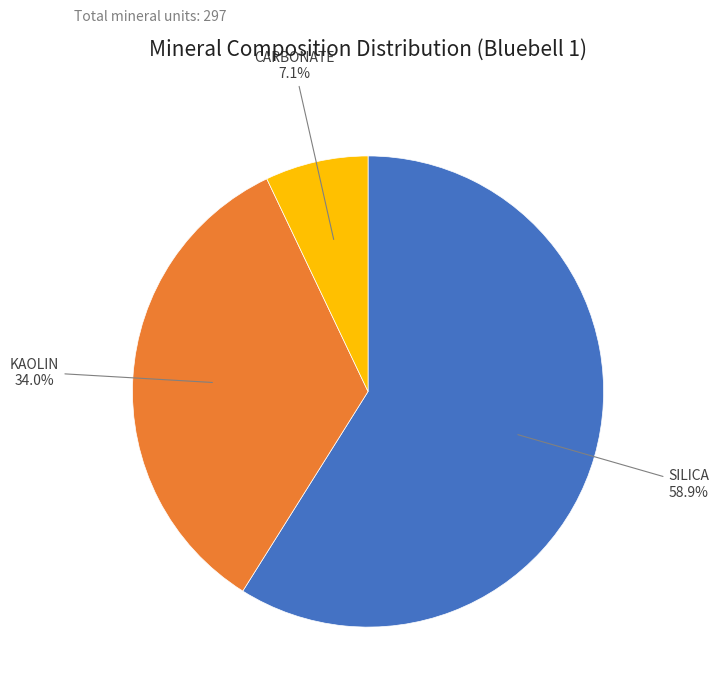

How many segments does this pie chart have?

3